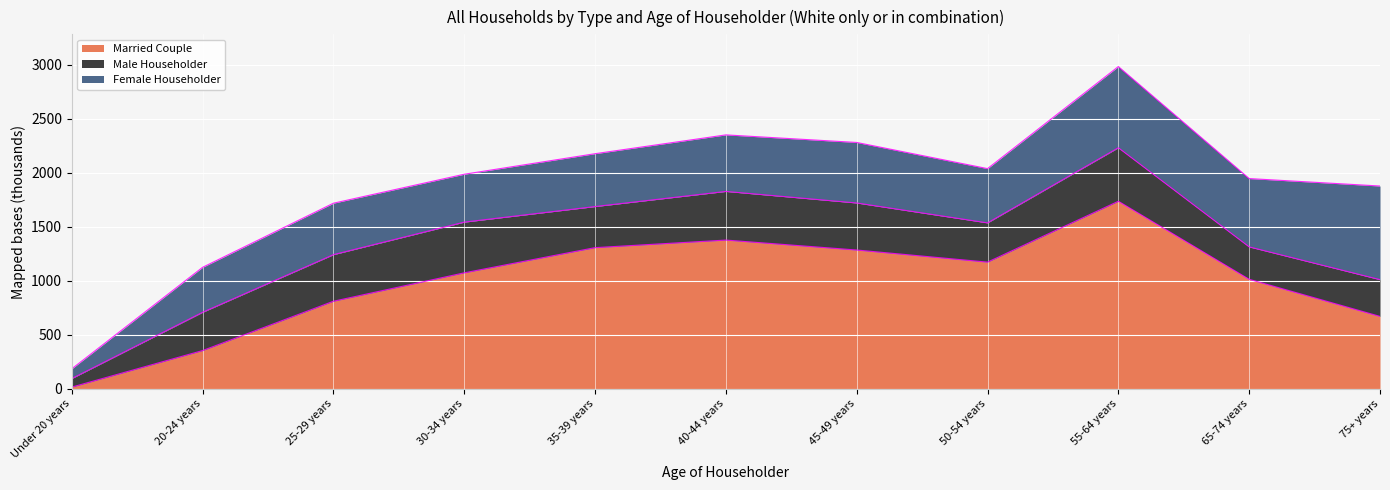

What is the difference between the maximum and minimum values in the Married Couple series?

1719